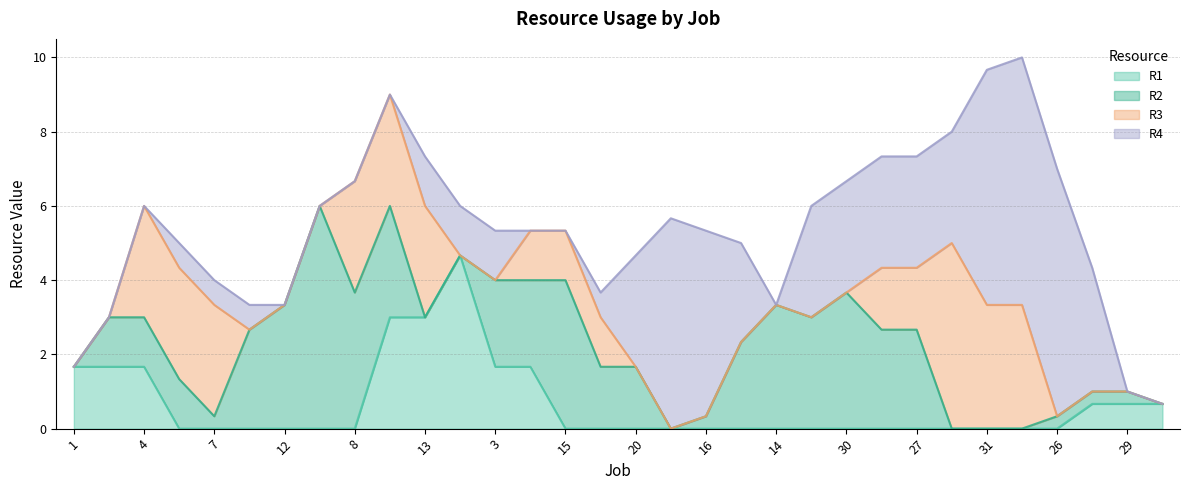

At which category does R1 reach its first local valley?

19